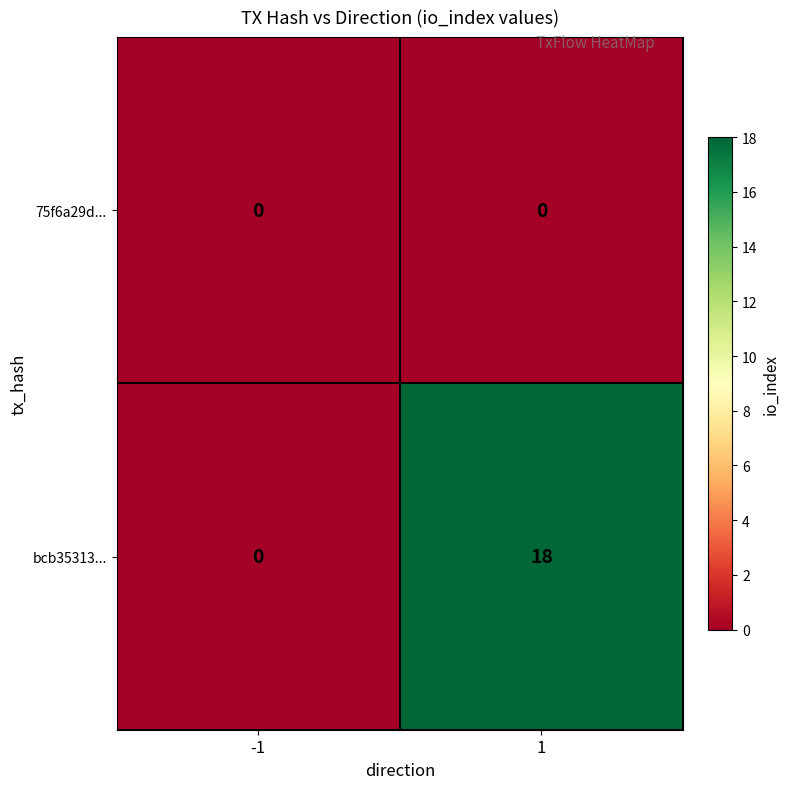

What is the greatest value displayed?

18